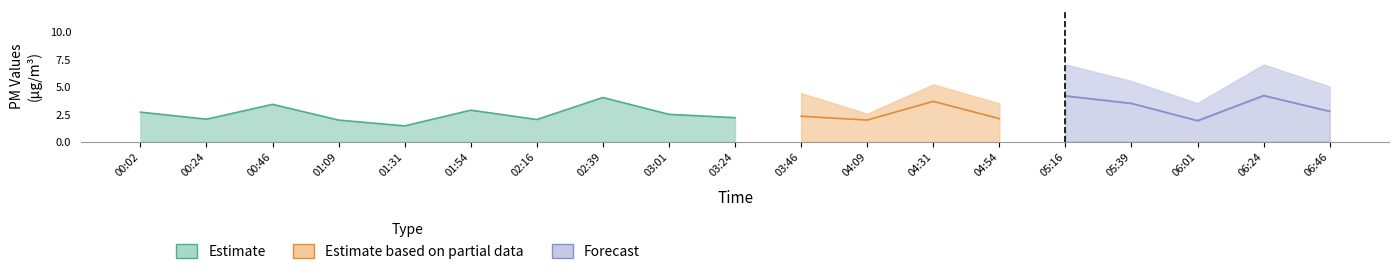

True or false: SDS_P2 has a value of 1.8 at 00:02.

False